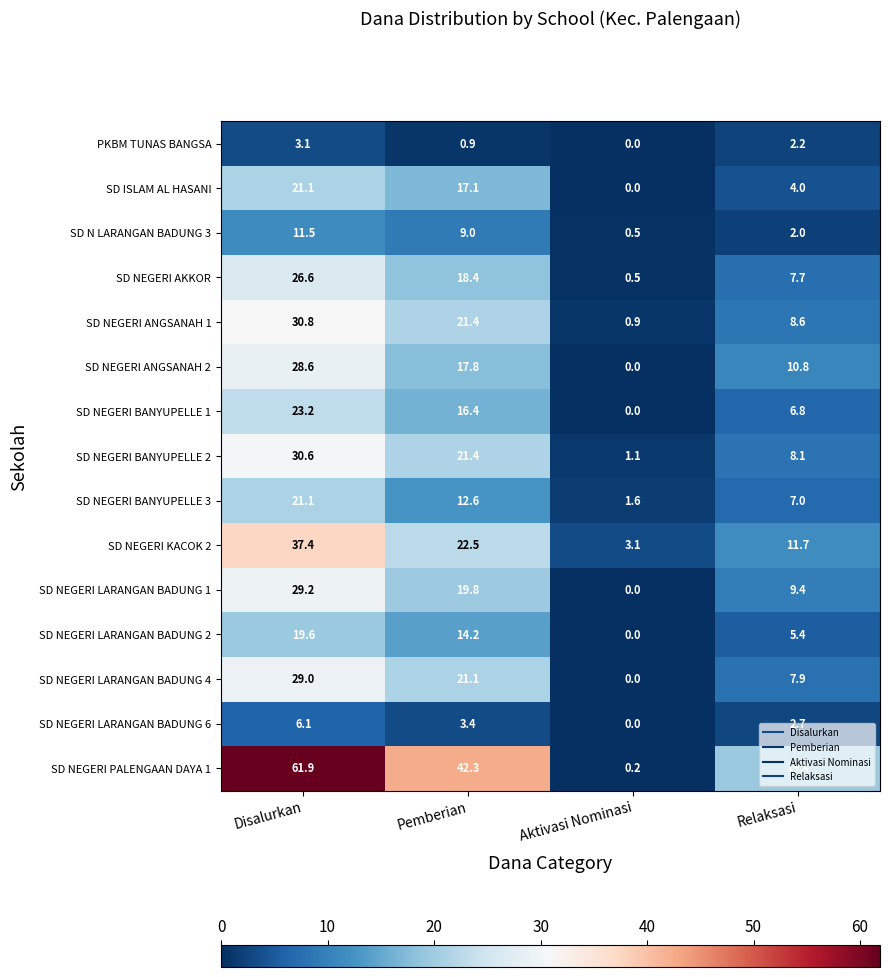

What is the sum of all PKBM TUNAS BANGSA values?

6.2